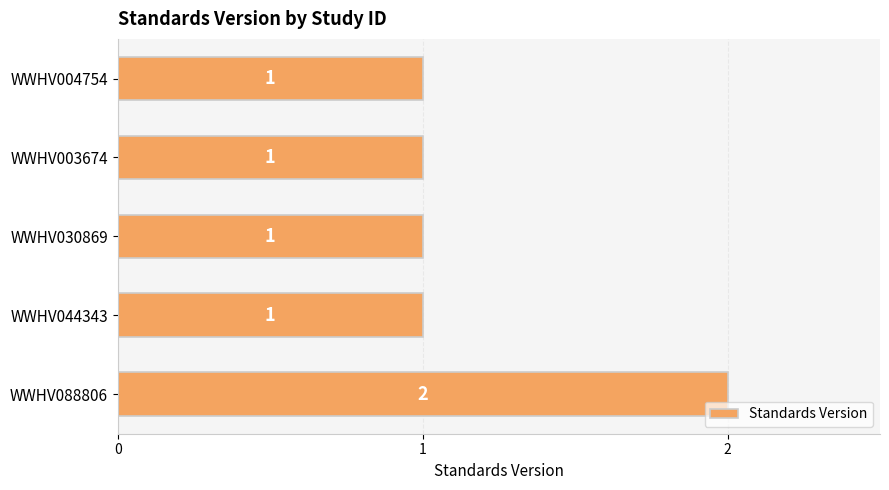

What is the smallest value displayed?

1